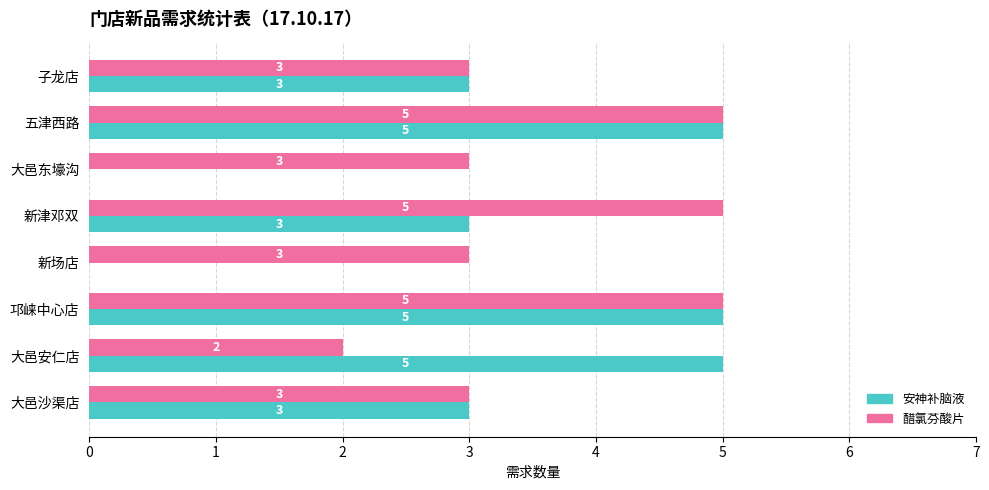

How many categories are shown in the chart?

8